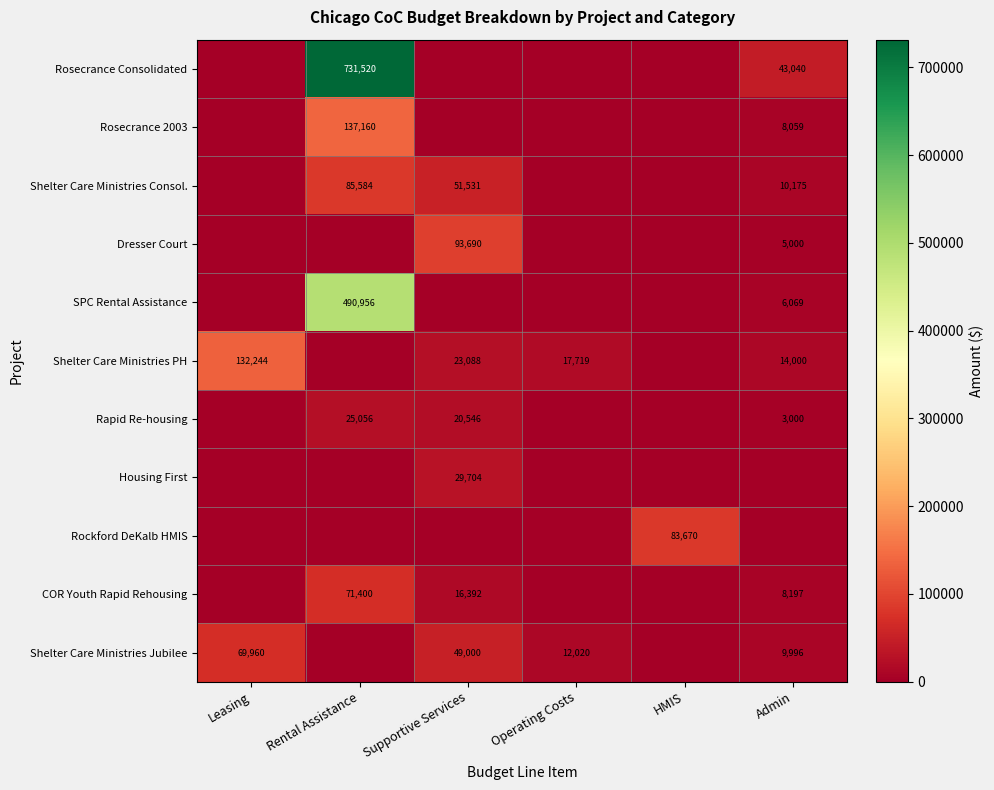

Is the value of Rosecrance 2003 at Rental Assistance greater than the value of COR Youth Rapid Rehousing at Admin?

Yes